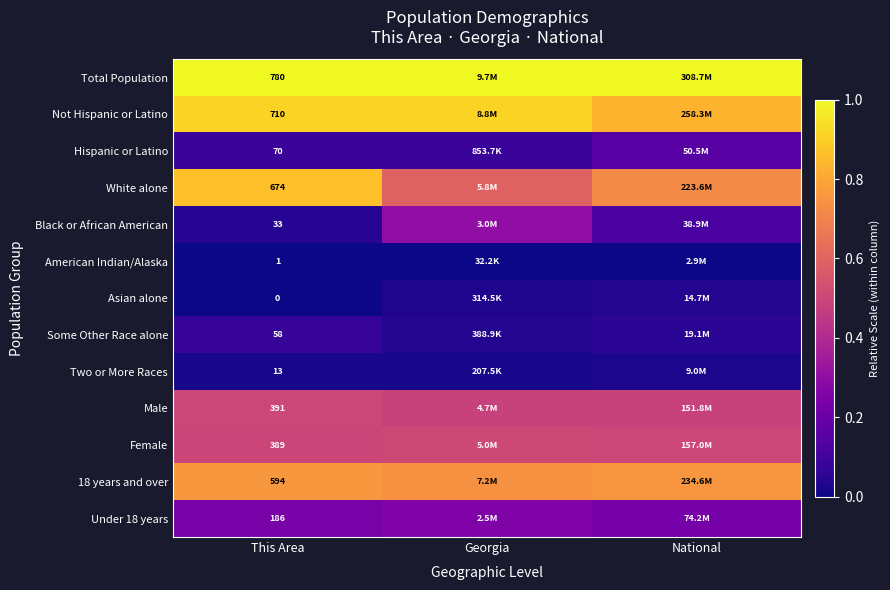

List the labels in order of Female value, smallest first.

This Area, National, Georgia